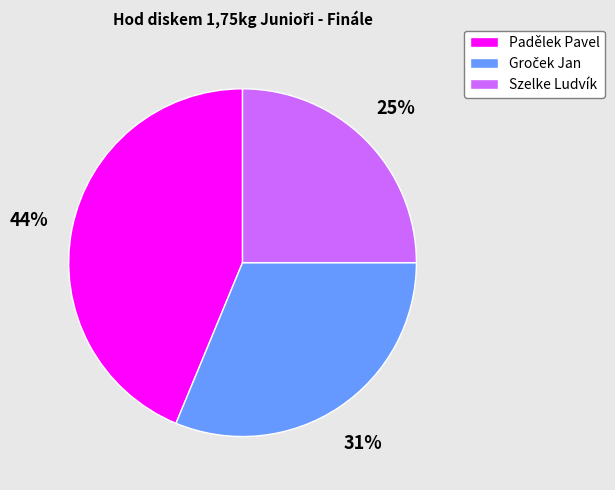

What is the largest slice in the pie chart?

Padělek Pavel